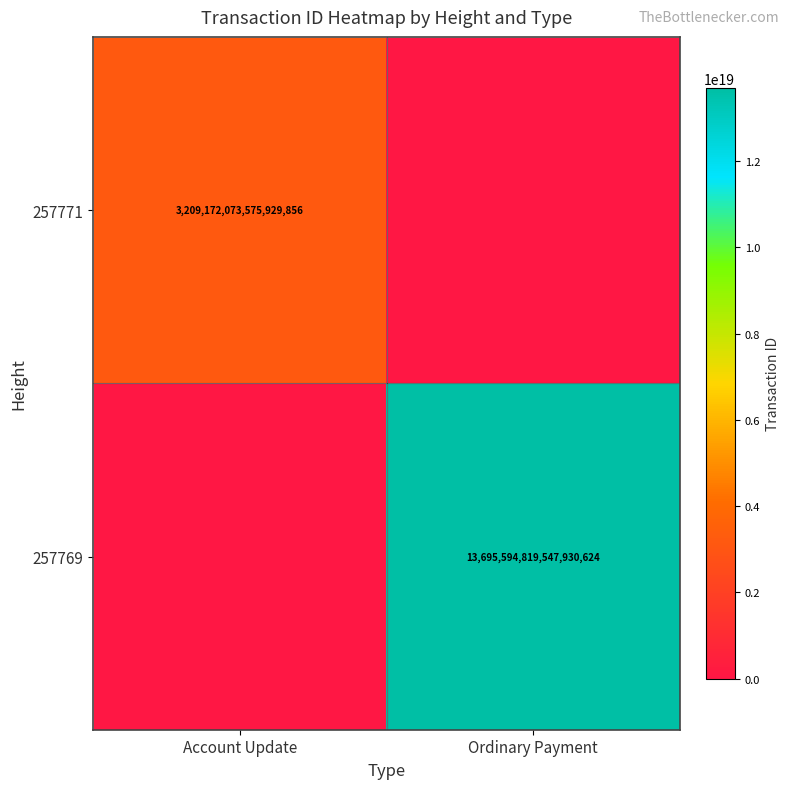

The value of 257771 at Account Update is 3209172073575929856. True or false?

True